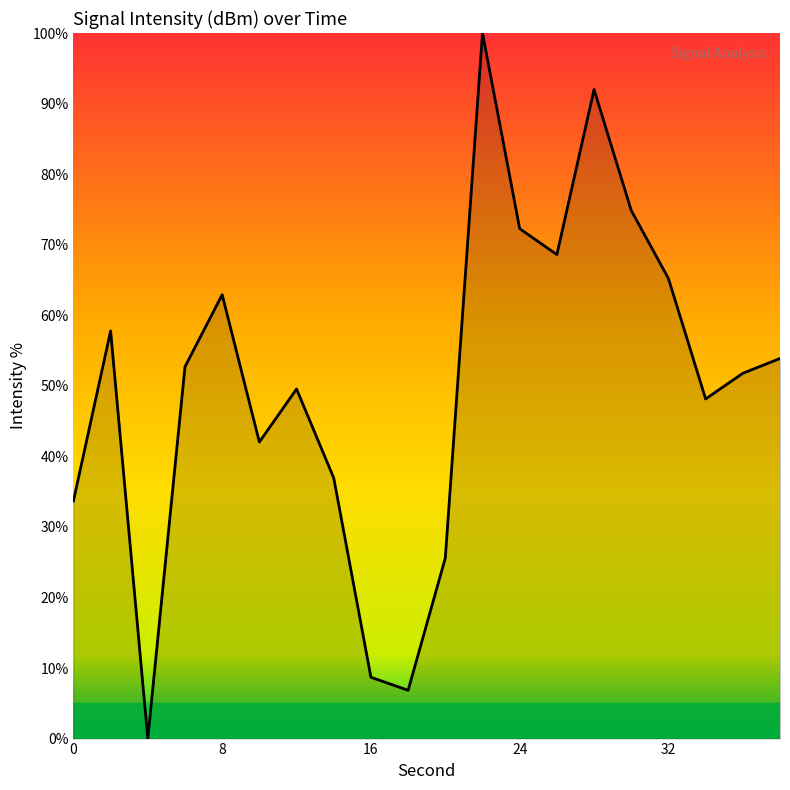

What is the average value?

50.2